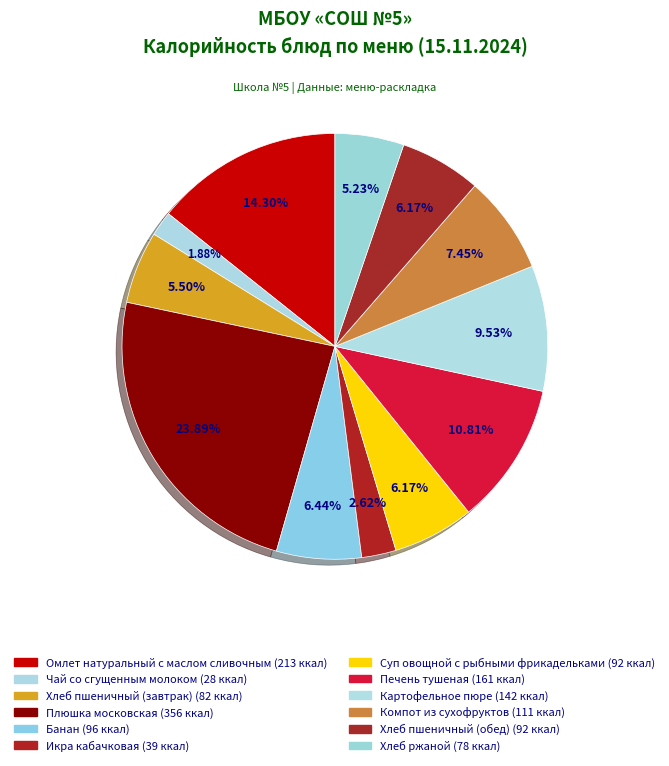

How many segments does this pie chart have?

12